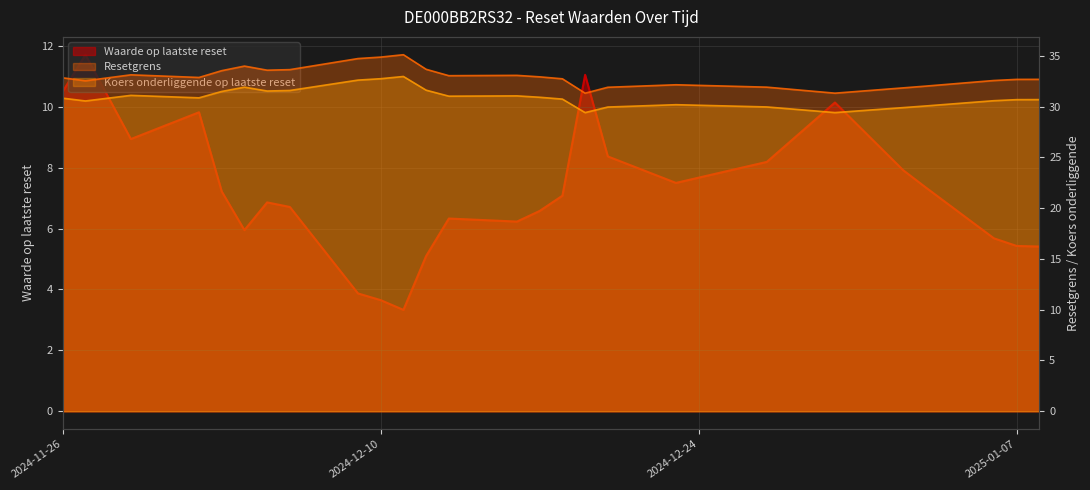

Where does the Koers onderliggende op laatste reset series first go above 30?

2024-11-26